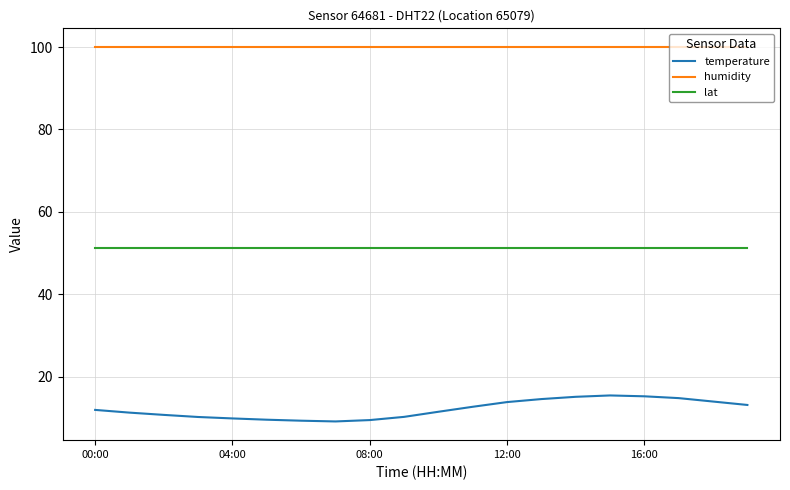

Which series has the largest range (max minus min)?

temperature